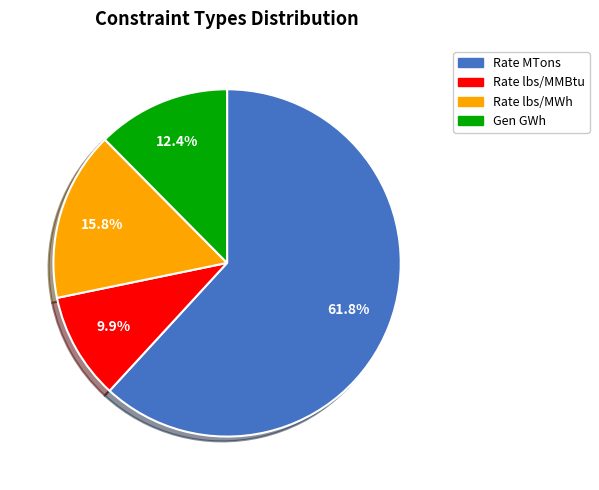

Does any single category account for the majority?

Yes